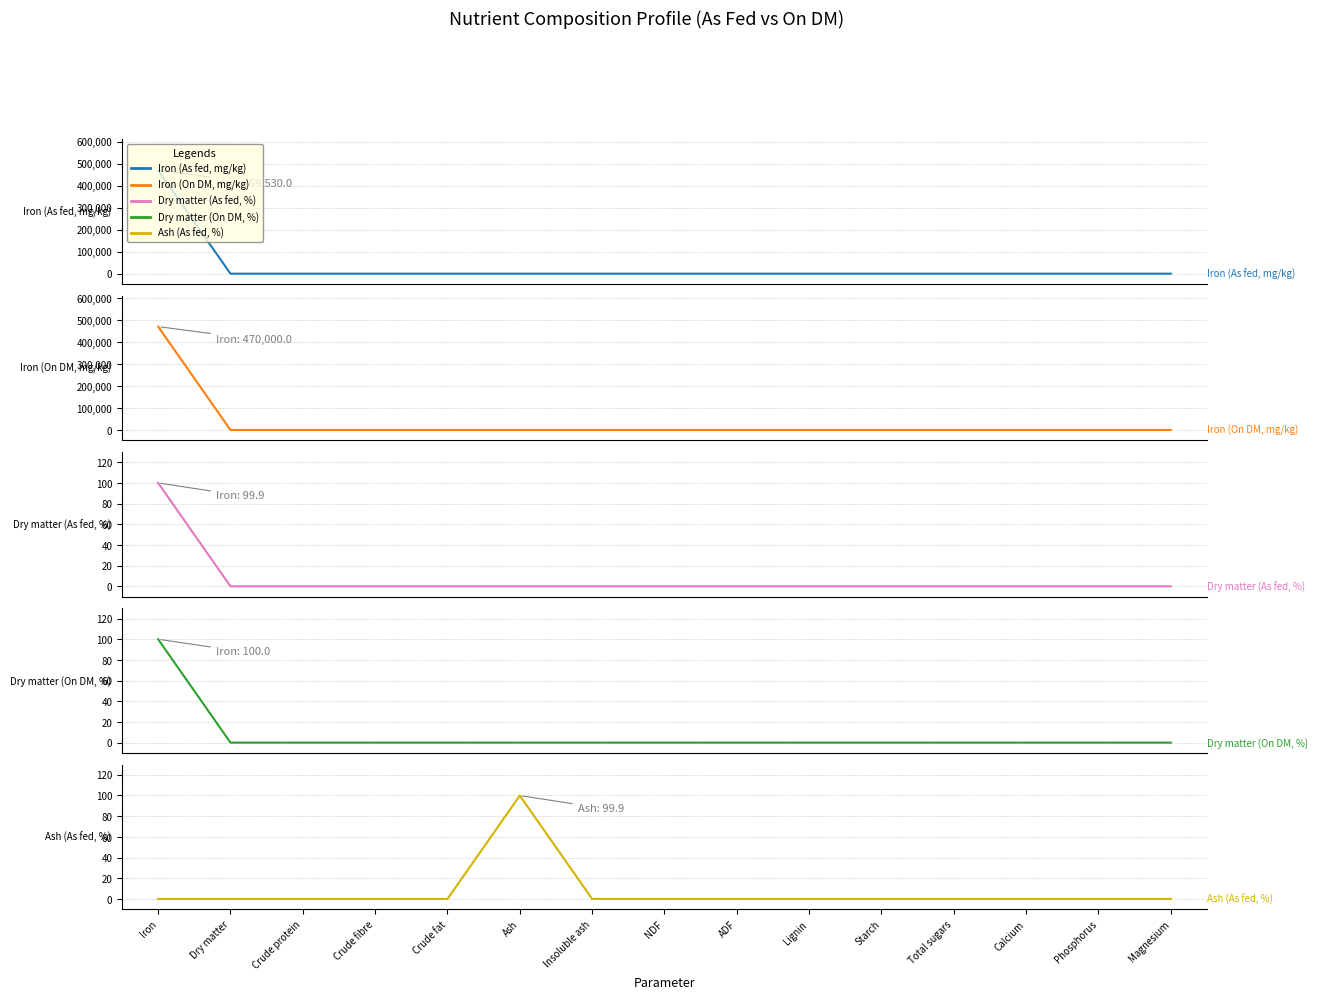

Between Calcium and Phosphorus, which is larger?

Calcium